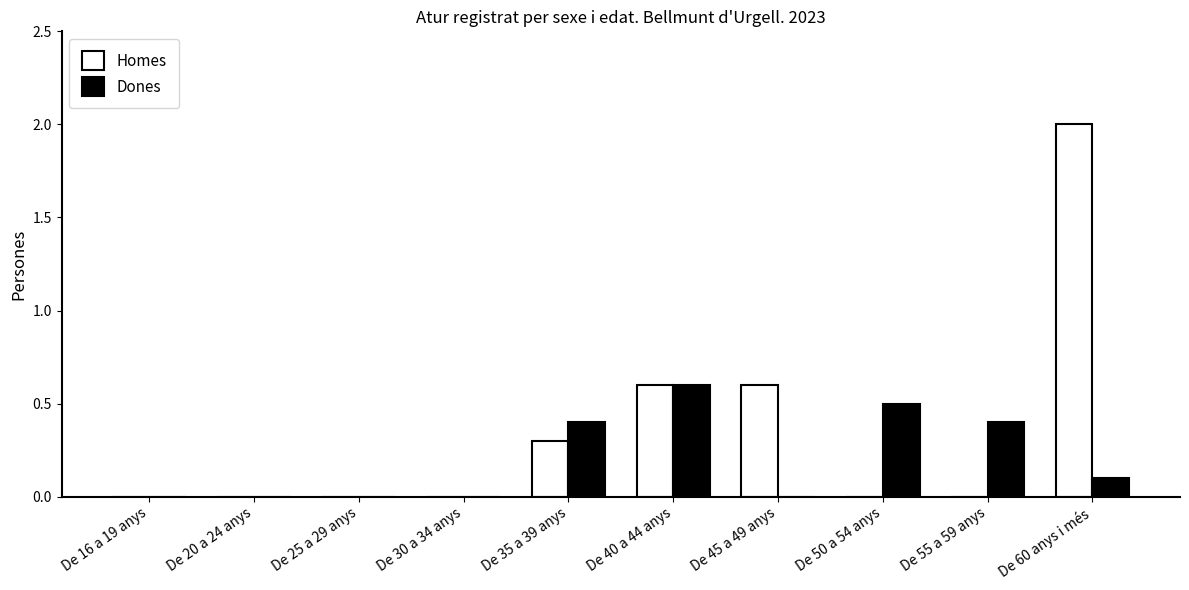

Reading right to left, transcribe all the data shown in this chart.

Homes: De 60 anys i més=2.0	De 55 a 59 anys=0.0	De 50 a 54 anys=0.0	De 45 a 49 anys=0.6	De 40 a 44 anys=0.6	De 35 a 39 anys=0.3	De 30 a 34 anys=0.0	De 25 a 29 anys=0.0	De 20 a 24 anys=0.0	De 16 a 19 anys=0.0
Dones: De 60 anys i més=0.1	De 55 a 59 anys=0.4	De 50 a 54 anys=0.5	De 45 a 49 anys=0.0	De 40 a 44 anys=0.6	De 35 a 39 anys=0.4	De 30 a 34 anys=0.0	De 25 a 29 anys=0.0	De 20 a 24 anys=0.0	De 16 a 19 anys=0.0